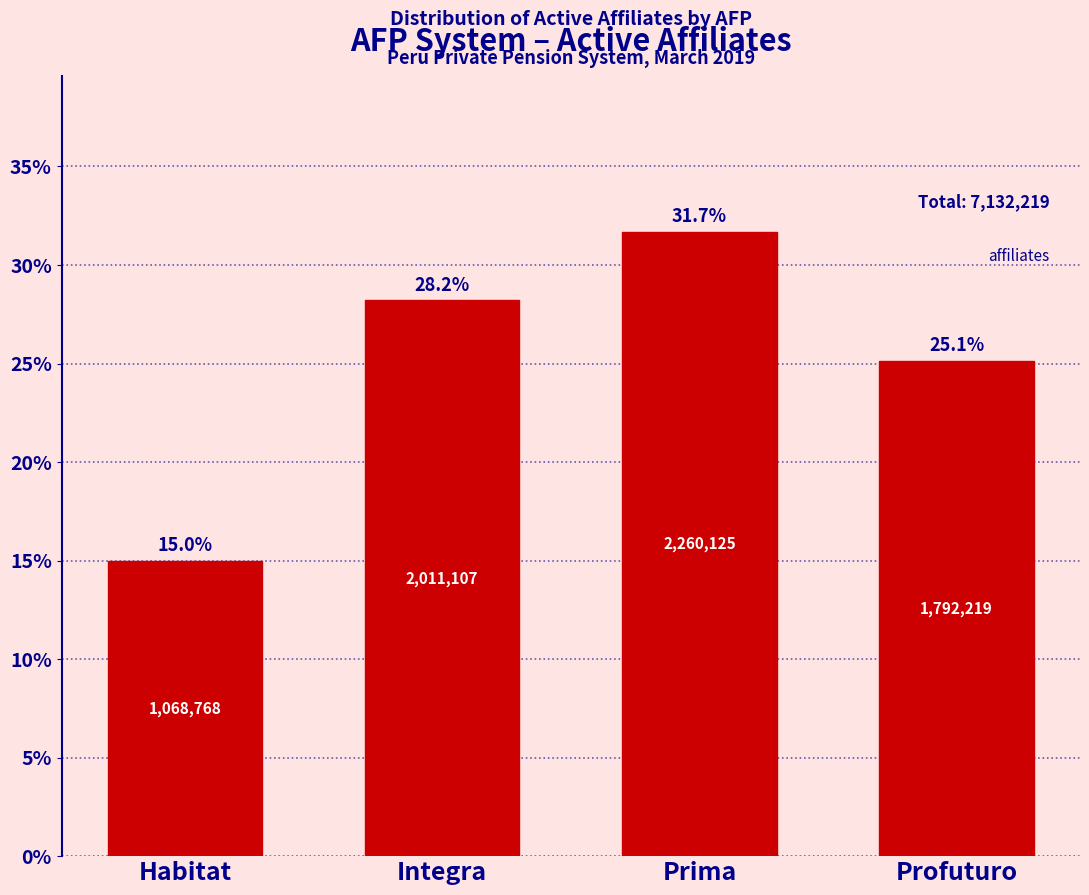

Reading left to right, transcribe all the data shown in this chart.

Habitat=15.0	Integra=28.2	Prima=31.7	Profuturo=25.1